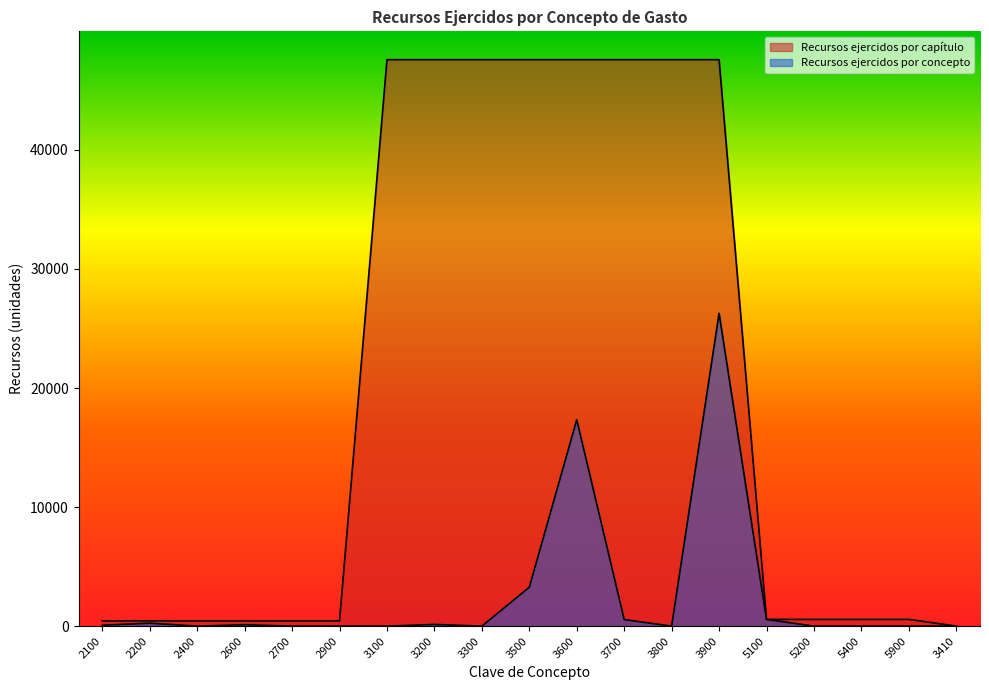

True or false: Recursos ejercidos por concepto has more than 1 interior local peaks.

True